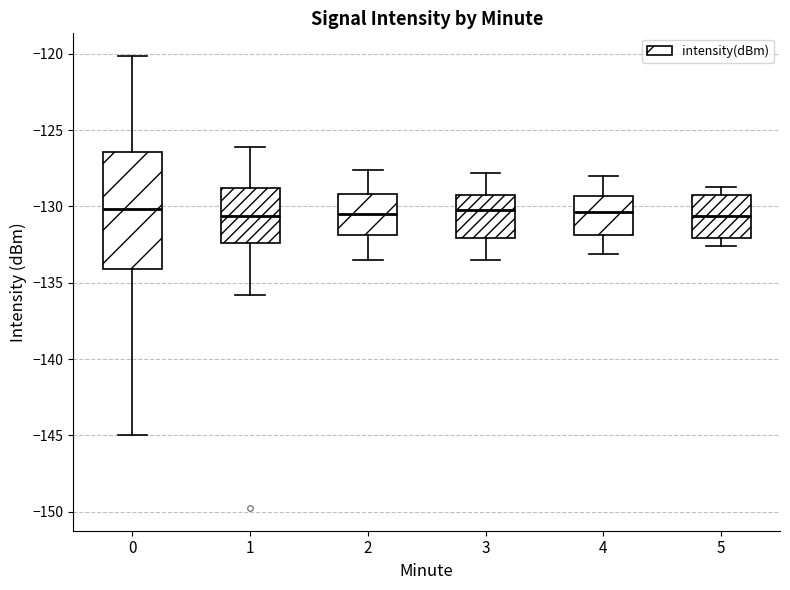

Which box is the tallest, from its lower edge to its upper edge?

0